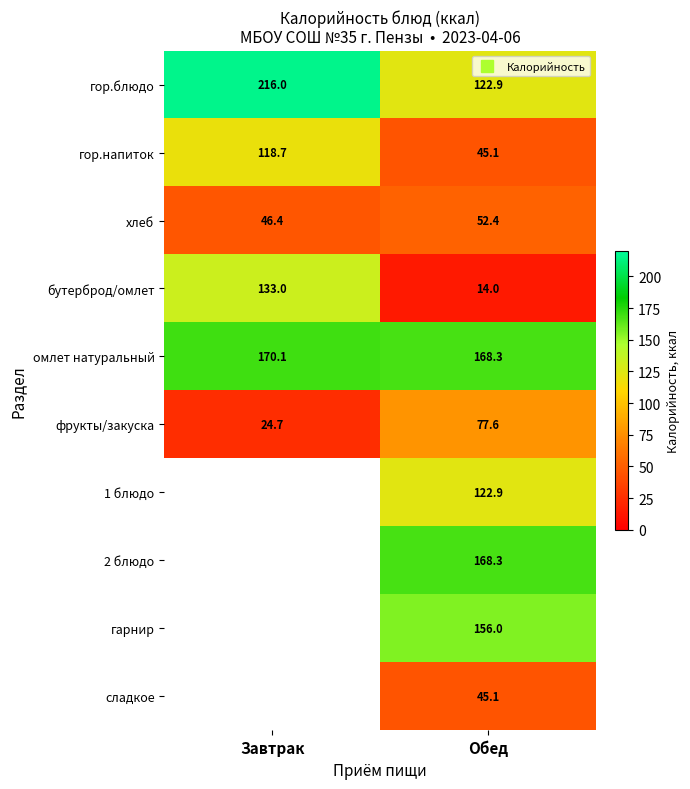

Which series changed the most between Завтрак and Обед?

бутерброд/омлет